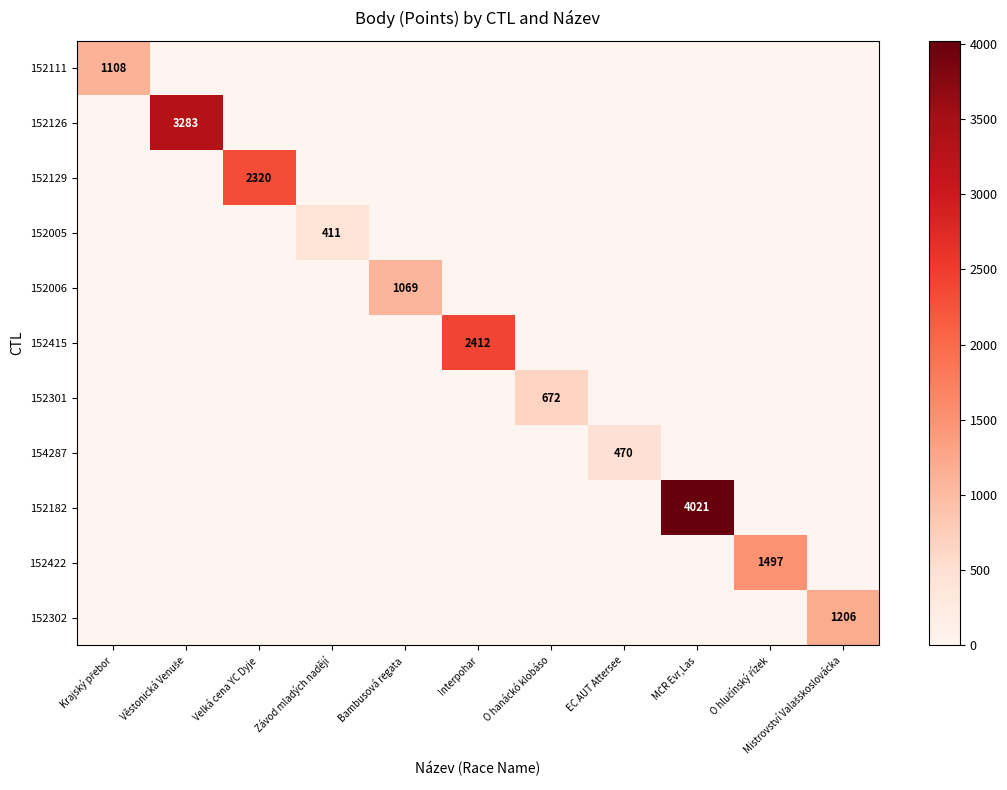

The value of 154287 at EC AUT Attersee is 281. True or false?

False